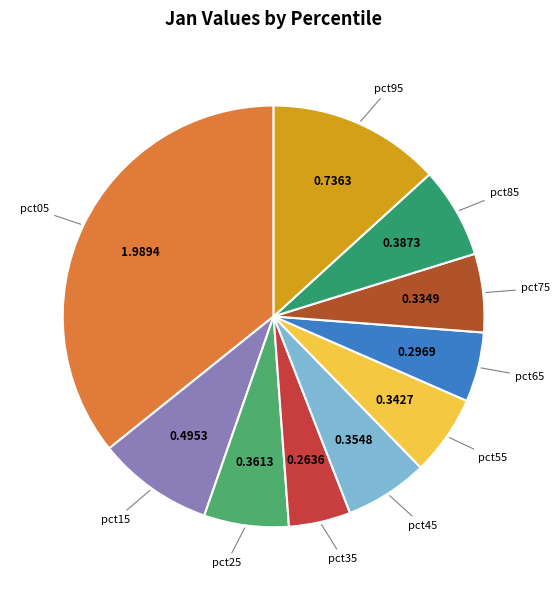

How many slices are in this pie chart?

10